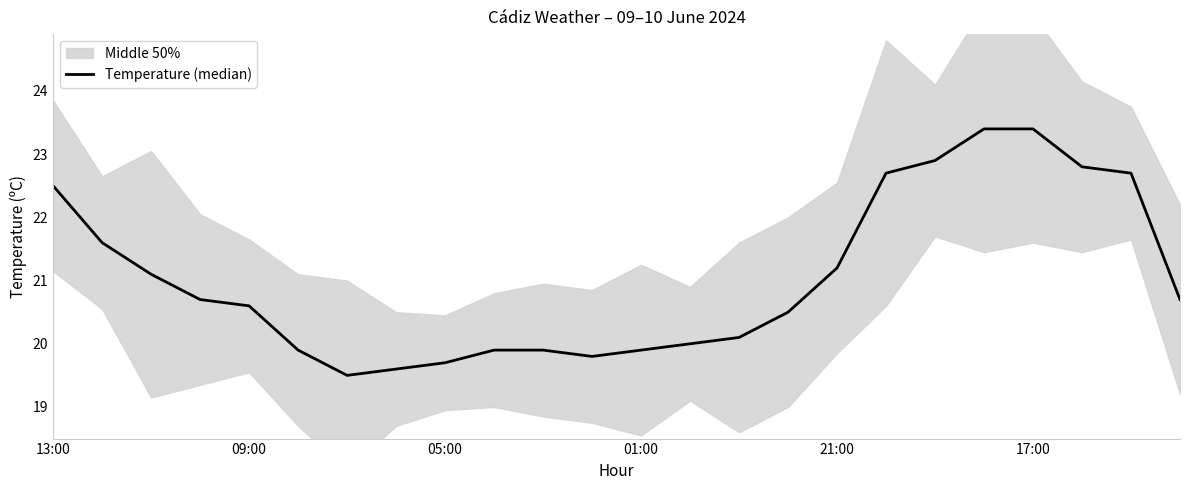

At which label does the data first exceed 20?

13:00